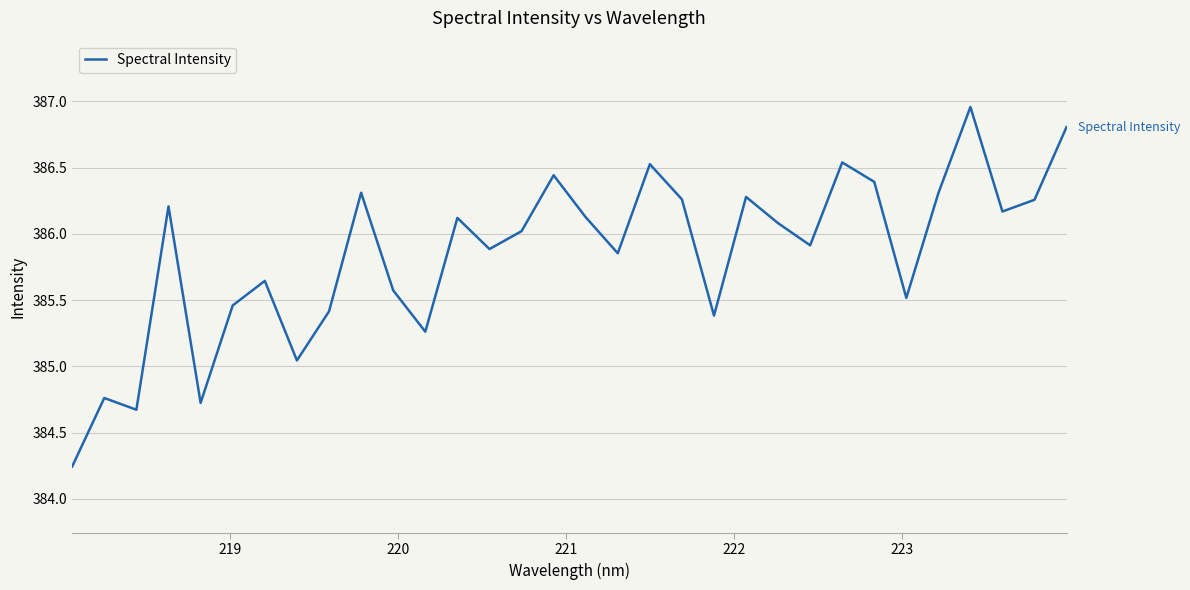

What is the difference between the maximum and minimum values?

2.7